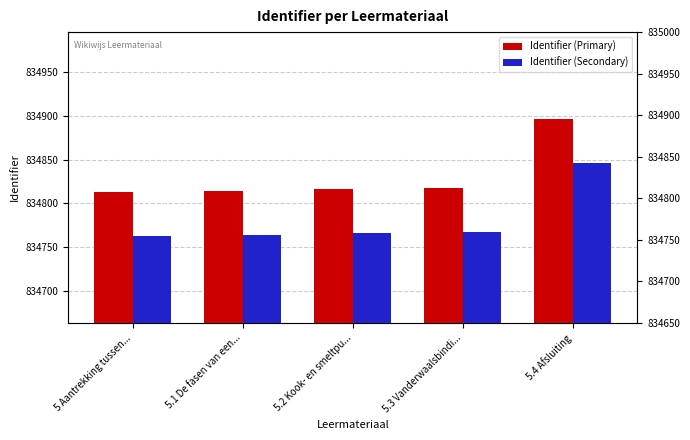

Is the value of Identifier (Secondary) at 5 Aantrekking tussen... greater than the value of Identifier (Primary) at 5.3 Vanderwaalsbindi...?

No